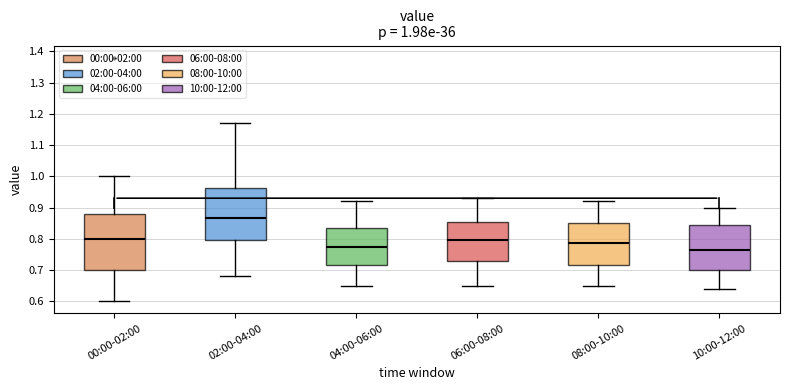

Which box is the tallest, from its lower edge to its upper edge?

00:00-02:00